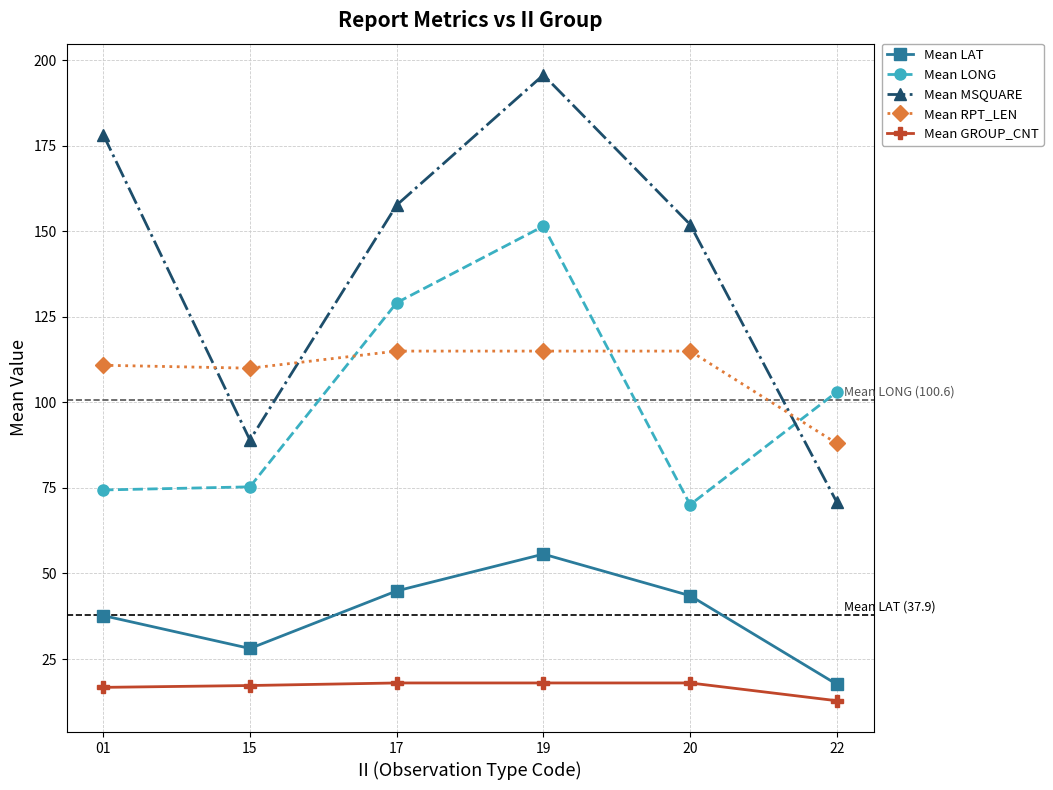

What is the total value across all series at 20?

398.6